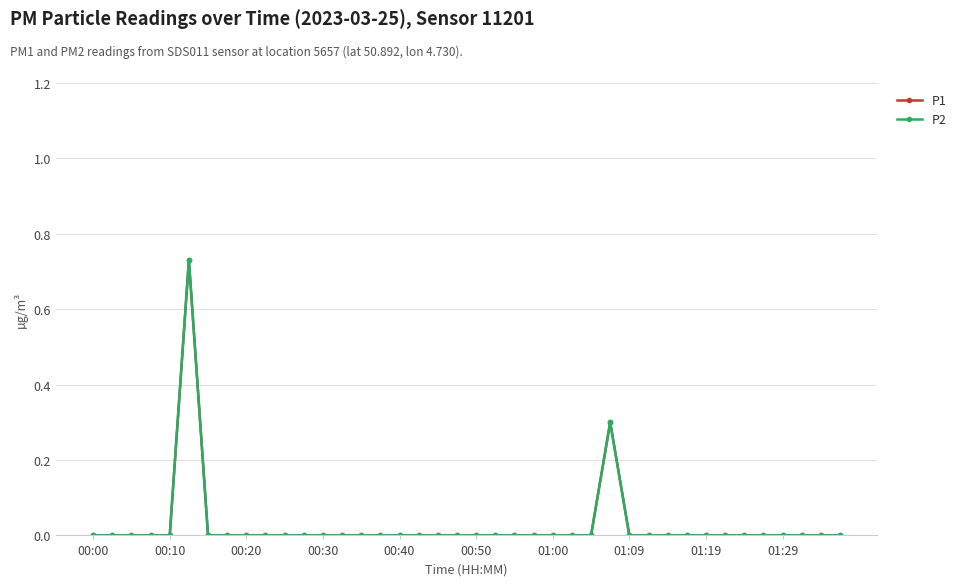

What is the sum of all P2 values?

1.0